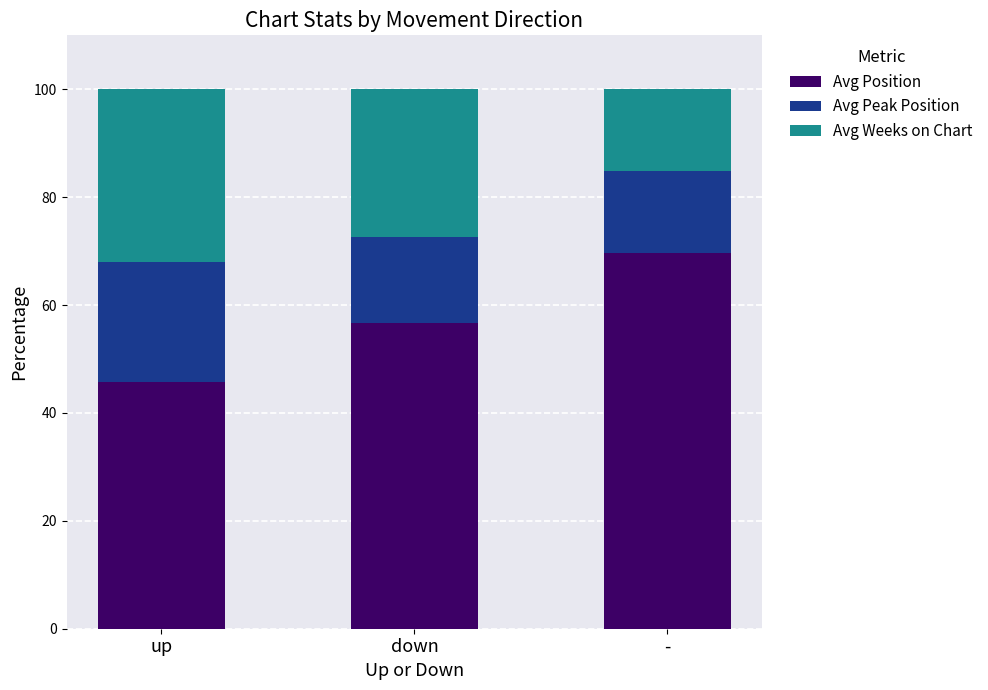

What is the difference between the Avg Position values at - and up?

23.8